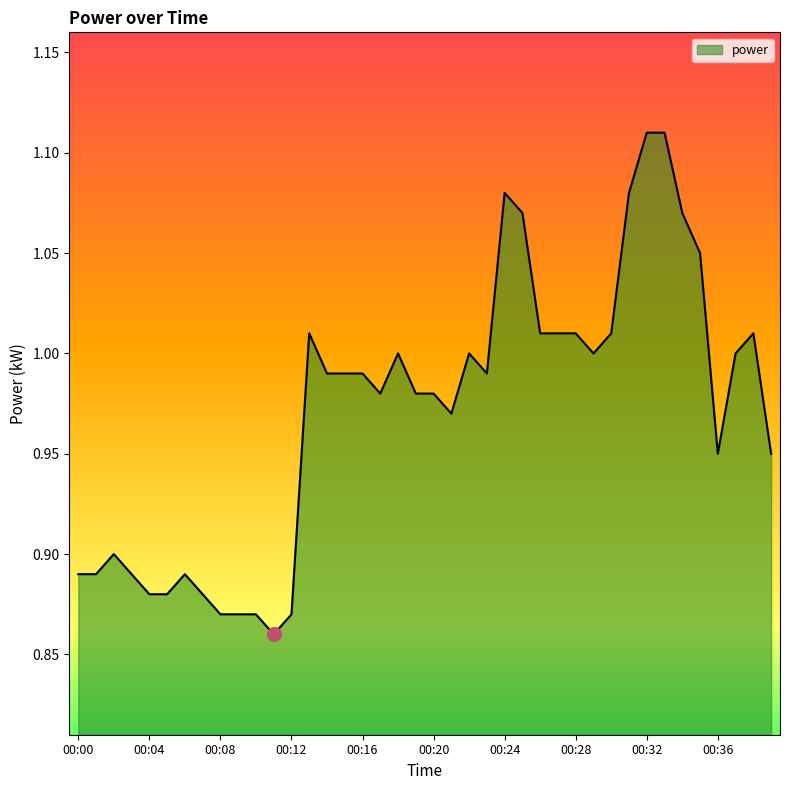

Is this an area chart (filled region under the line)?

Yes